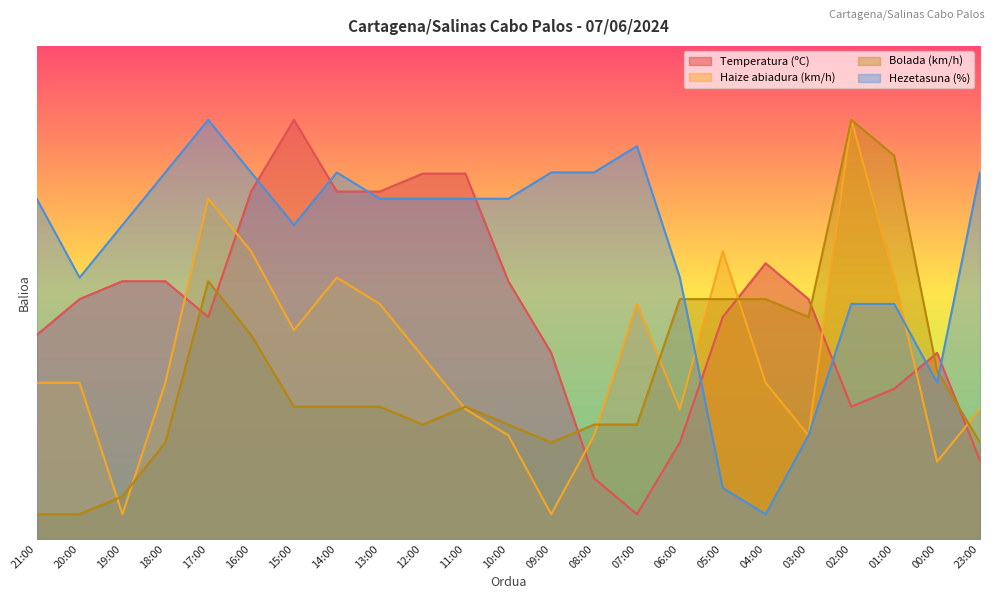

Reading right to left, list all the values displayed in this chart.

Temperatura (ºC): 15.9	37.7	30.5	26.8	48.6	55.9	45.0	19.5	5.0	12.3	37.7	52.3	74.1	74.1	70.5	70.5	85.0	70.5	45.0	52.3	52.3	48.6	41.4
Haize abiadura (km/h): 26.3	15.7	53.0	85.0	21.0	31.7	58.3	26.3	47.7	21.0	5.0	21.0	26.3	37.0	47.7	53.0	42.3	58.3	69.0	31.7	5.0	31.7	31.7
Bolada (km/h): 19.5	34.1	77.7	85.0	45.0	48.6	48.6	48.6	23.2	23.2	19.5	23.2	26.8	23.2	26.8	26.8	26.8	41.4	52.3	19.5	8.6	5.0	5.0
Hezetasuna (%): 74.3	31.7	47.7	47.7	21.0	5.0	10.3	53.0	79.7	74.3	74.3	69.0	69.0	69.0	69.0	74.3	63.7	74.3	85.0	74.3	63.7	53.0	69.0